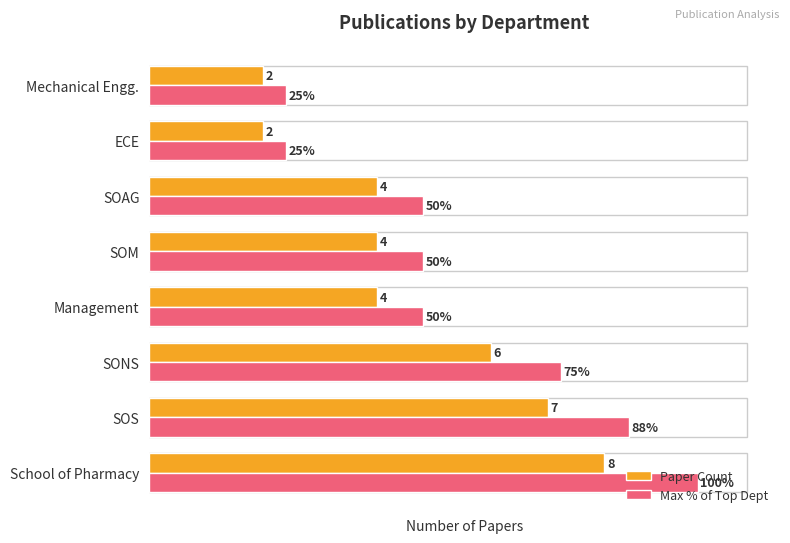

What is the highest value of the Max % of Top Dept series?

100.0